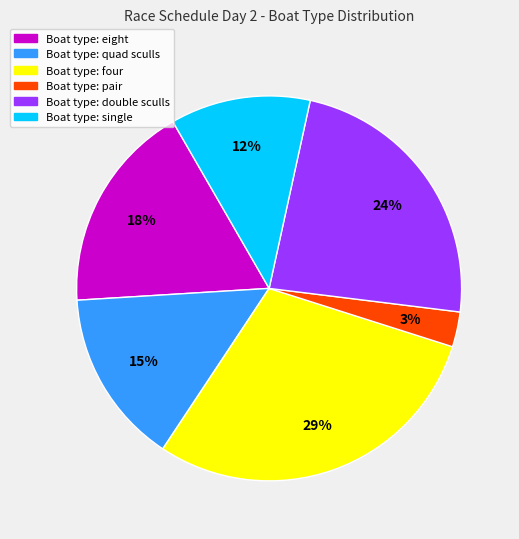

To the nearest percent, what is the difference between the largest and smallest slice percentages?

26%